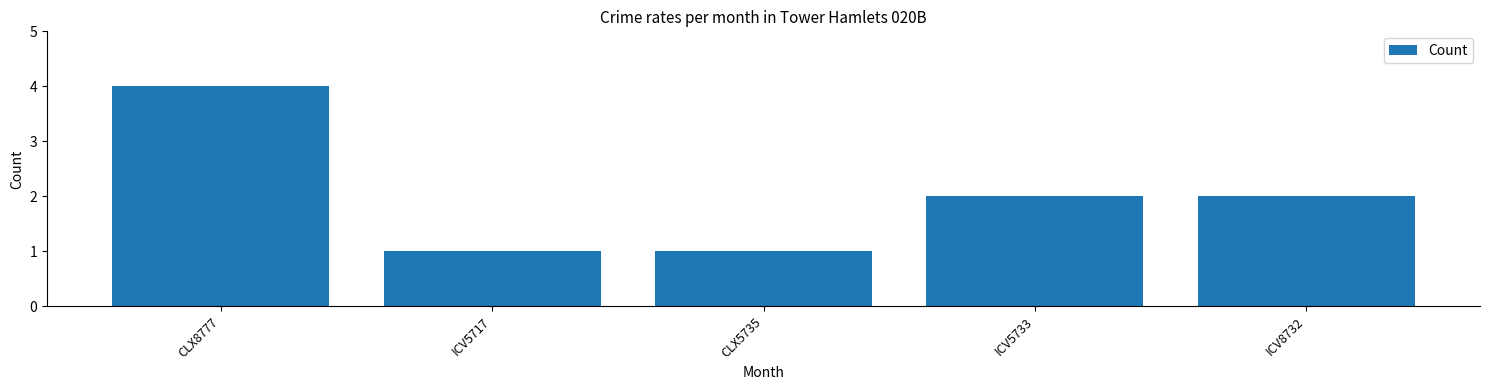

Count the values in the range 1 to 2.

4